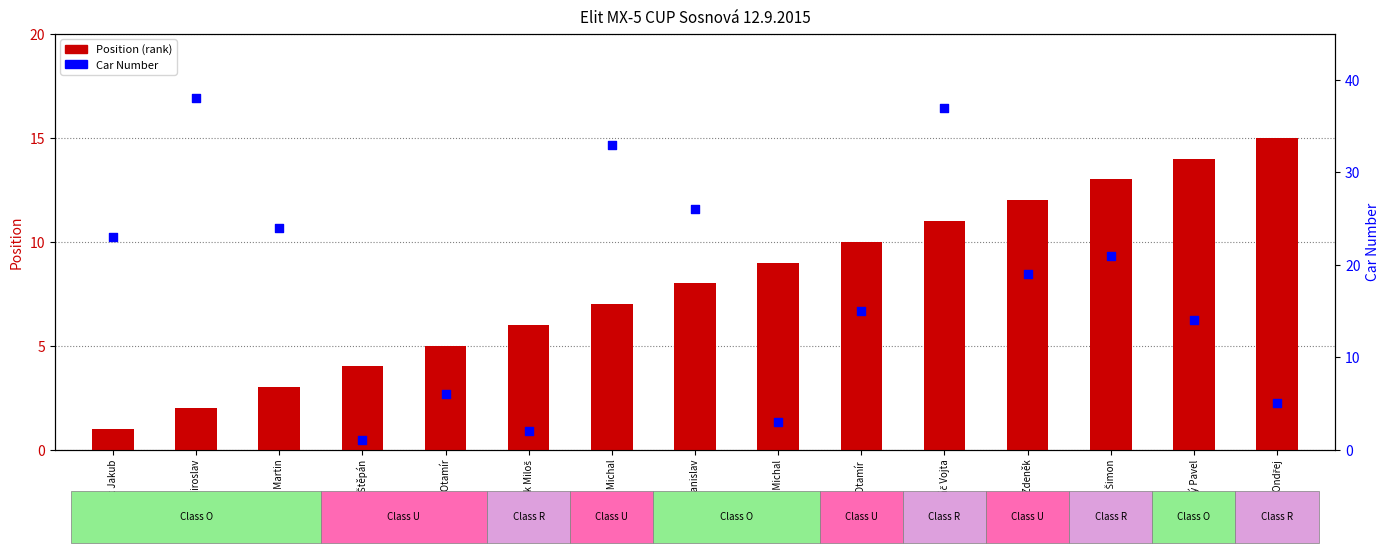

Which series has the largest total across all categories?

Car Number